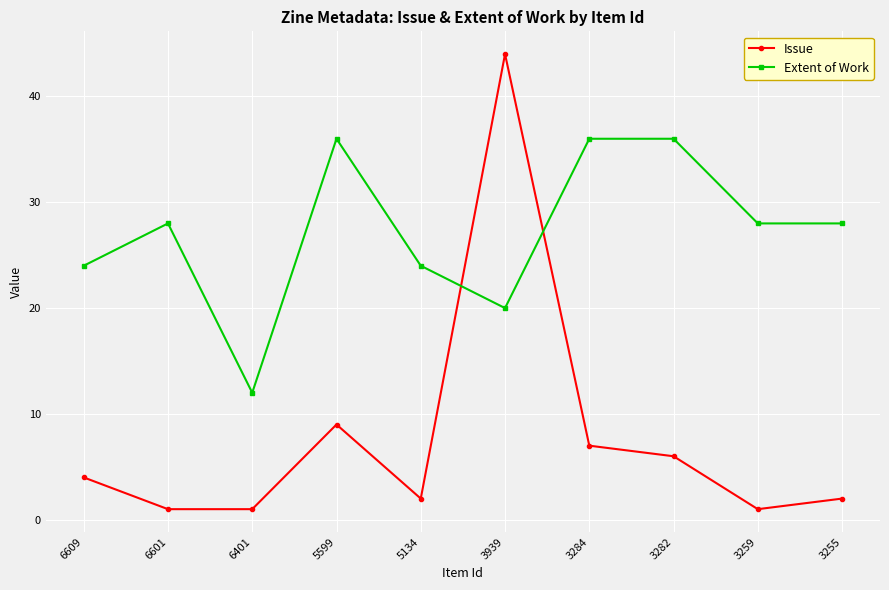

Which series changed the most between 5599 and 5134?

Extent of Work